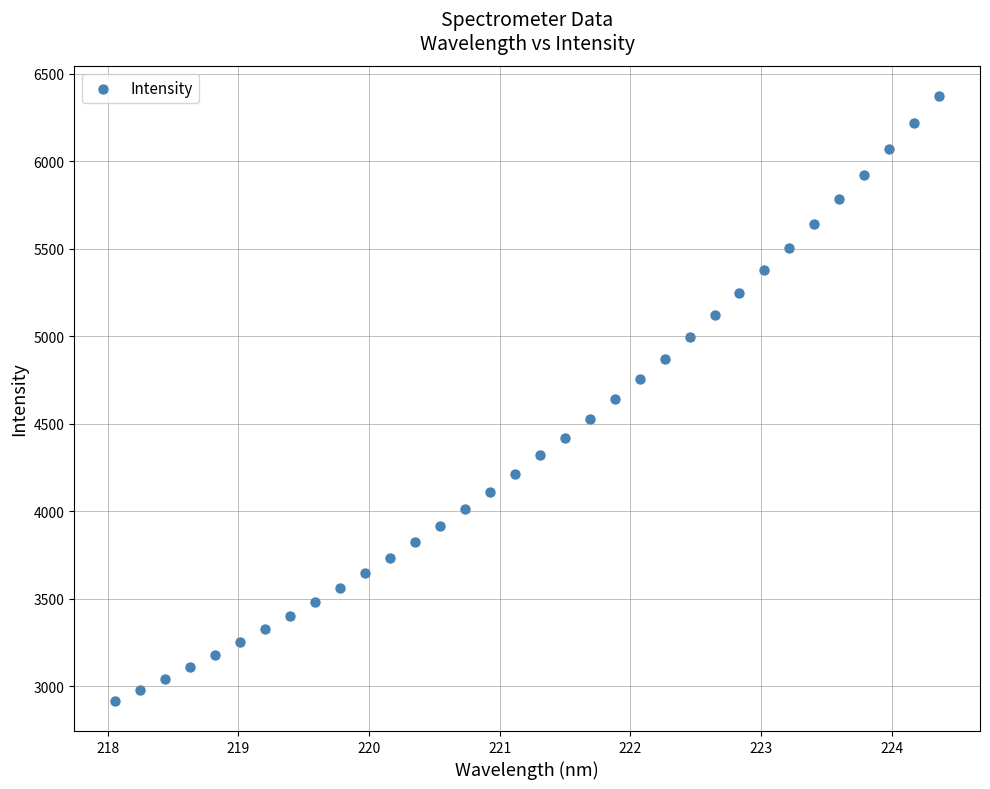

What is the range of Y values (max minus min)?

3456.3